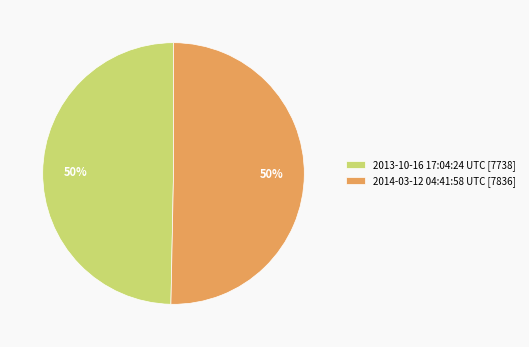

Count the number of slices in the pie.

2